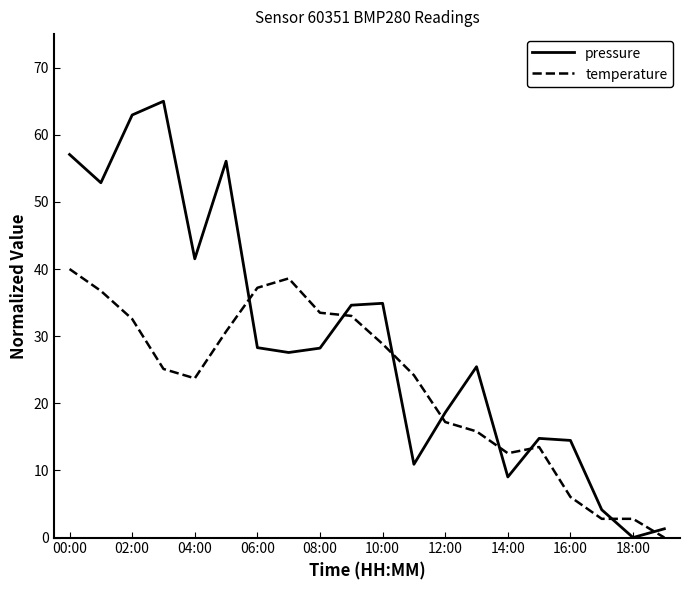

Which series has the largest total across all categories?

pressure